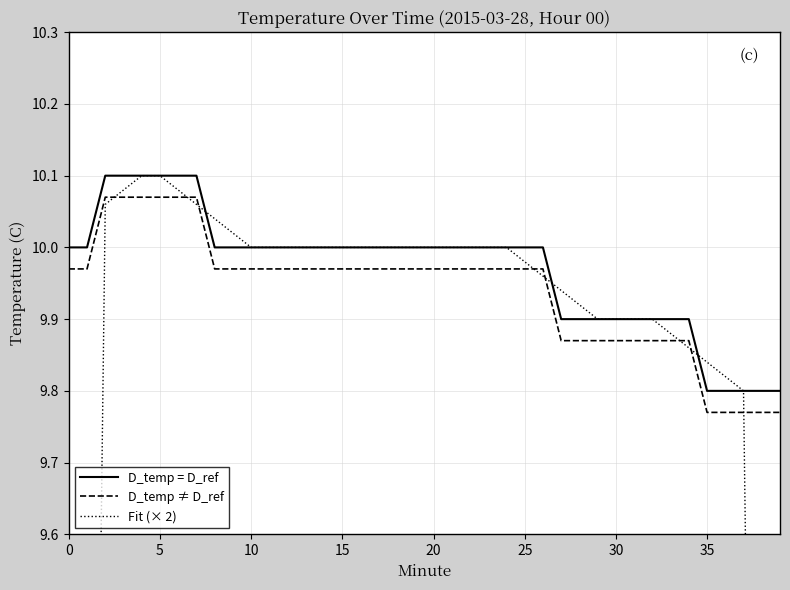

Is it true that D_temp ≠ D_ref equals 4.4 at 25?

False